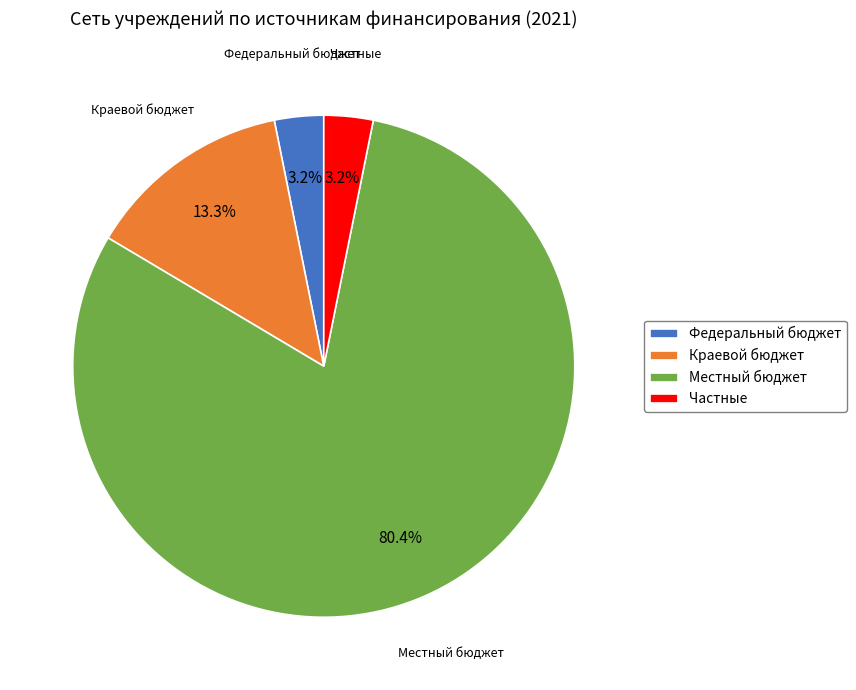

How many segments does this pie chart have?

4